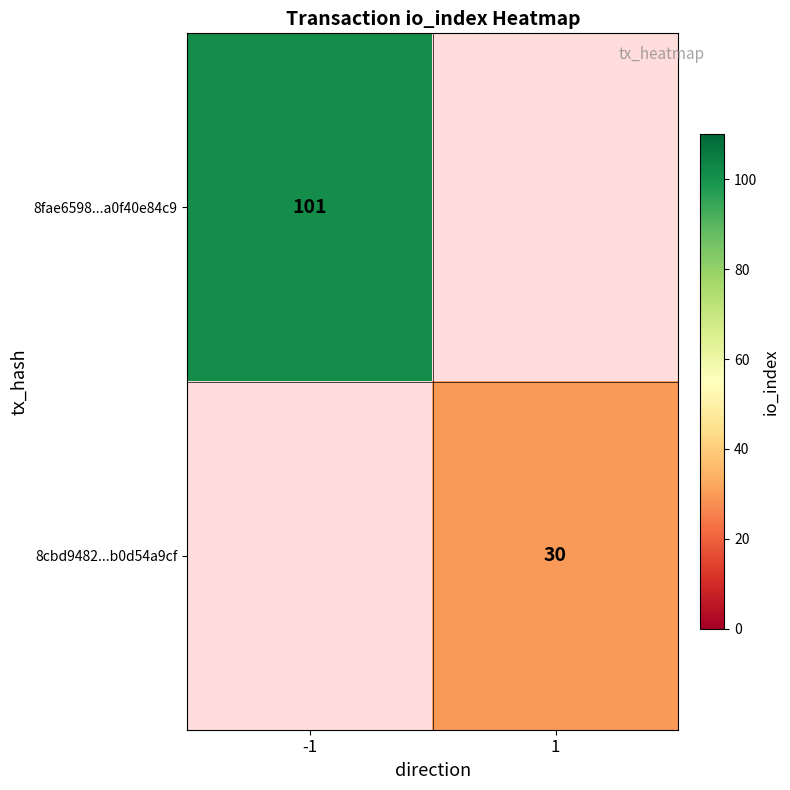

Is it true that 8fae6598...a0f40e84c9 equals 69.4 at -1?

False